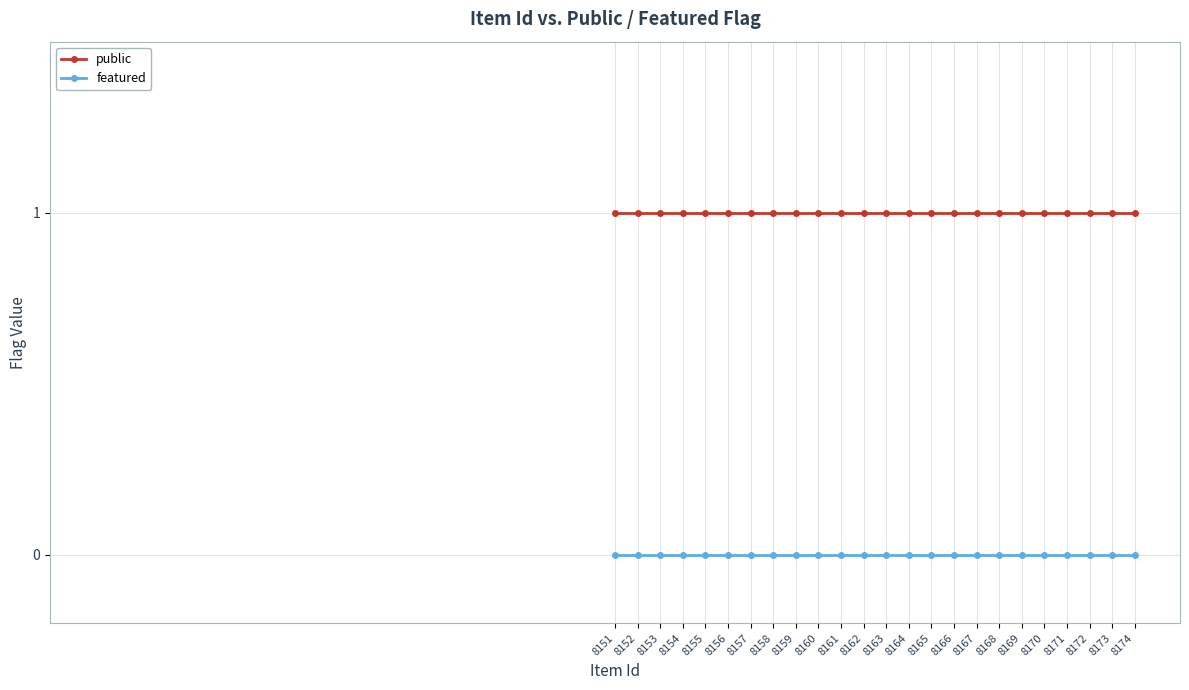

Is this an area chart (filled region under the line)?

No